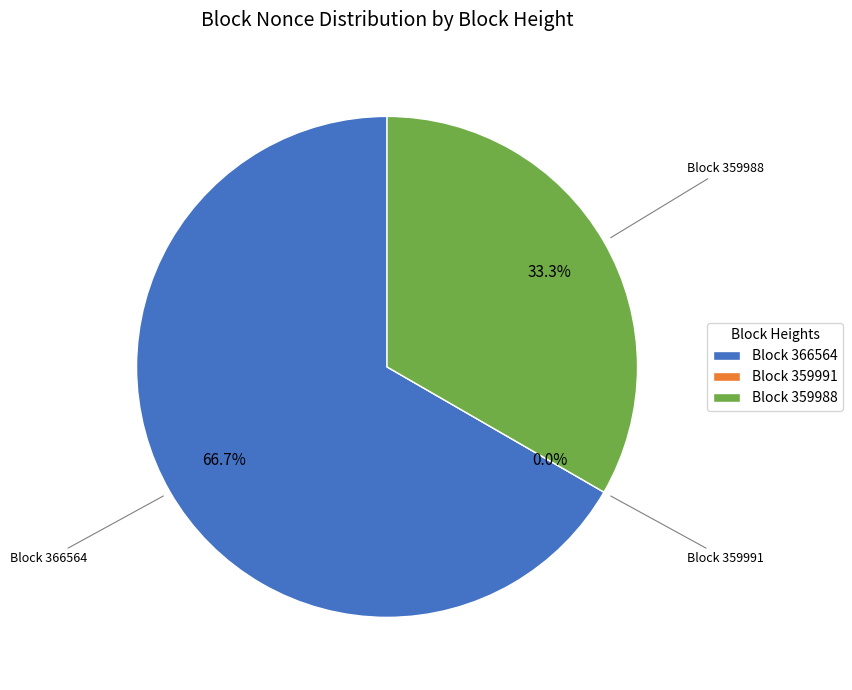

How much of the chart is everything except 359991?

100.0%